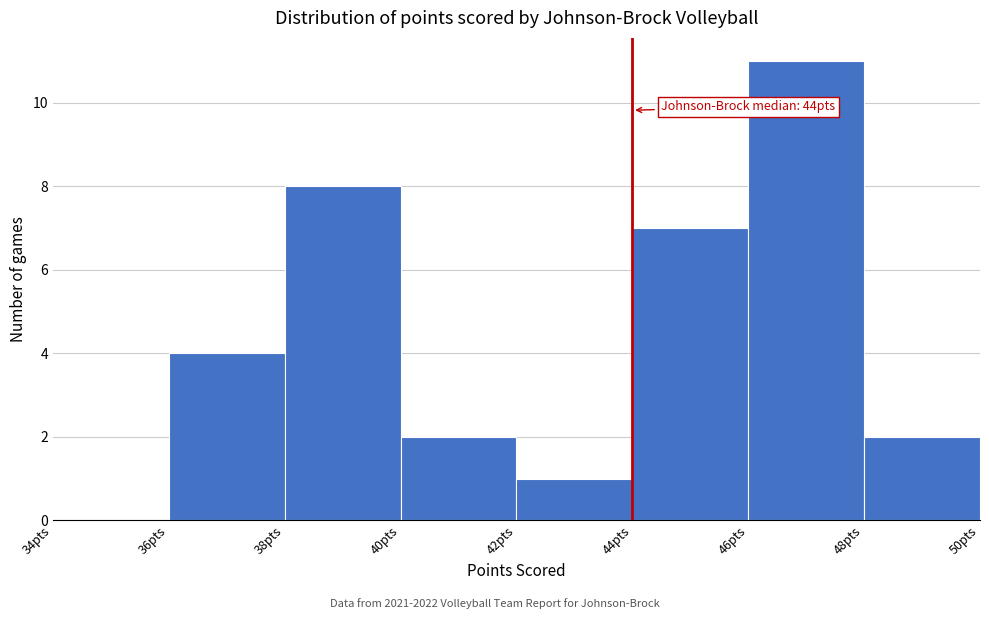

Which range on the x-axis has the tallest bar?

46 to 48